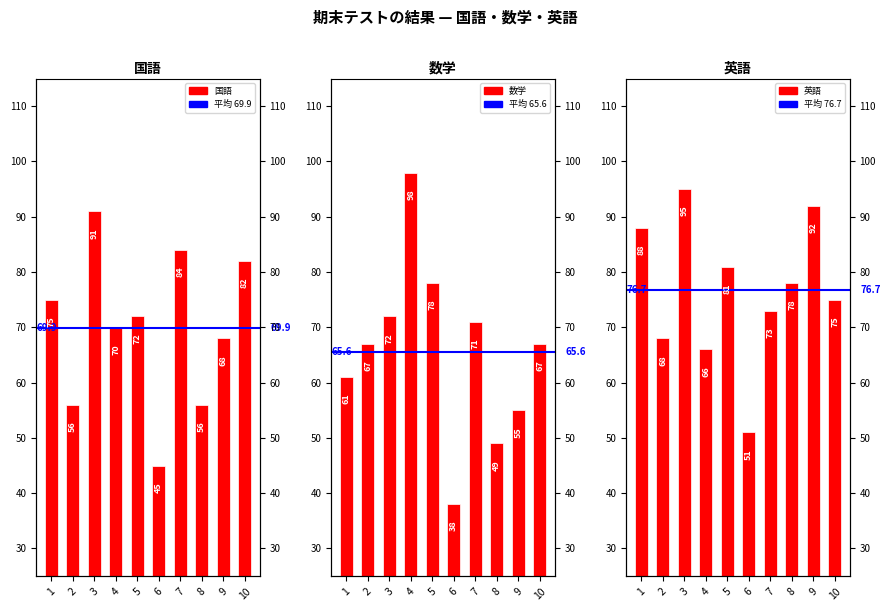

Is the value of 数学 at 2 greater than the value of 英語 at 1?

No